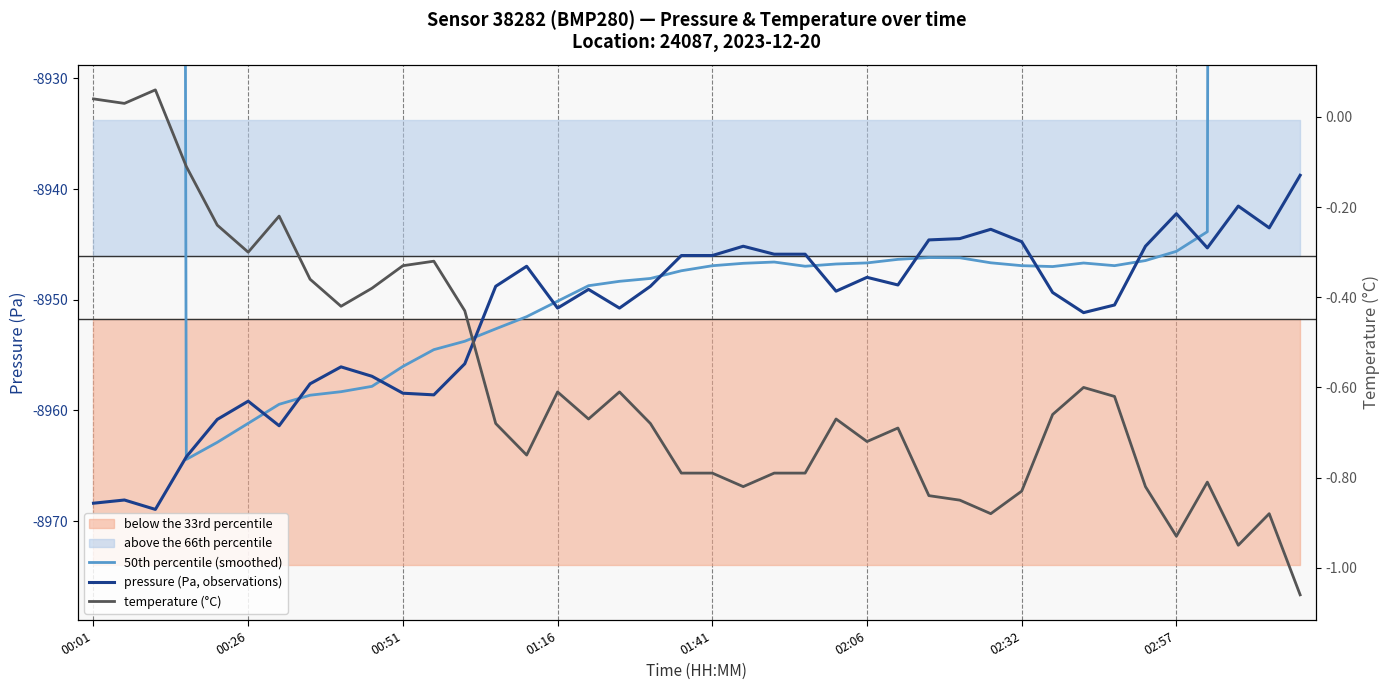

Which series has the largest range (max minus min)?

50th percentile (smoothed)